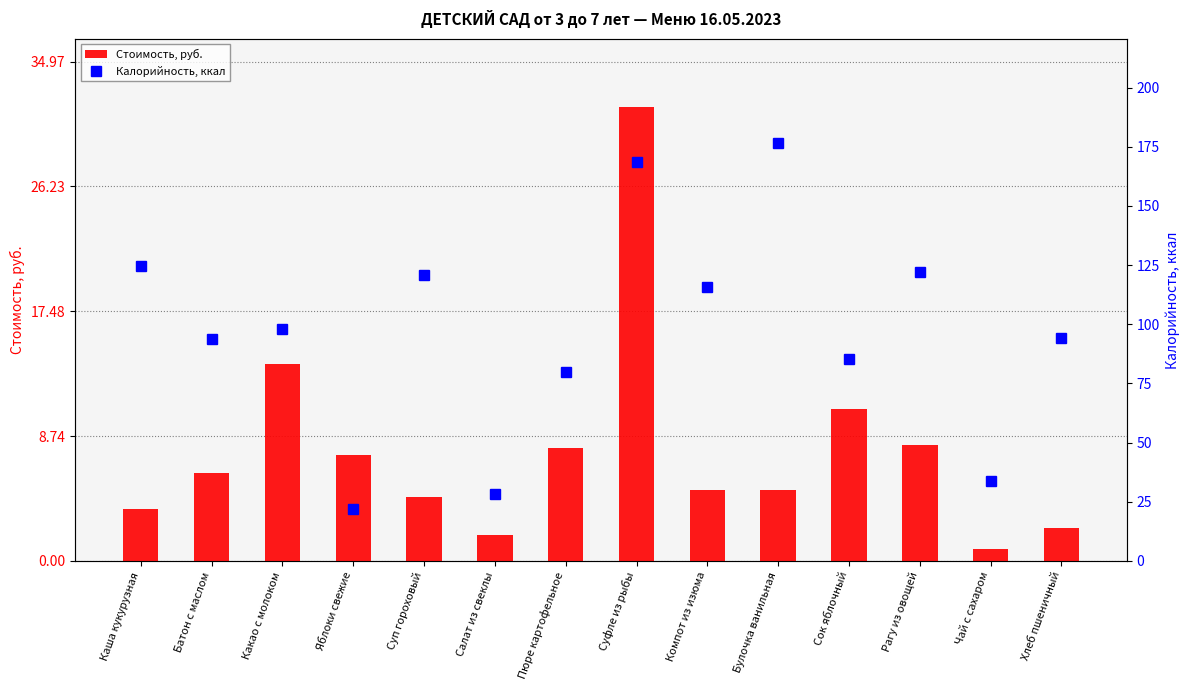

List the labels in order of Калорийность, ккал value, smallest first.

Яблоки свежие, Салат из свеклы, Чай с сахаром, Пюре картофельное, Сок яблочный, Батон с маслом, Хлеб пшеничный, Какао с молоком, Компот из изюма, Суп гороховый, Рагу из овощей, Каша кукурузная, Суфле из рыбы, Булочка ванильная